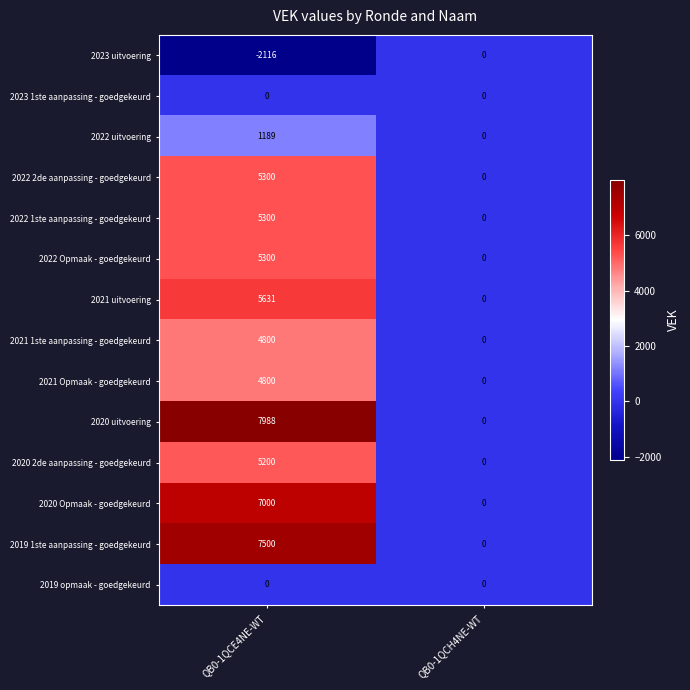

At which category is the sum across all series the highest?

QB0-1QCE4NE-WT